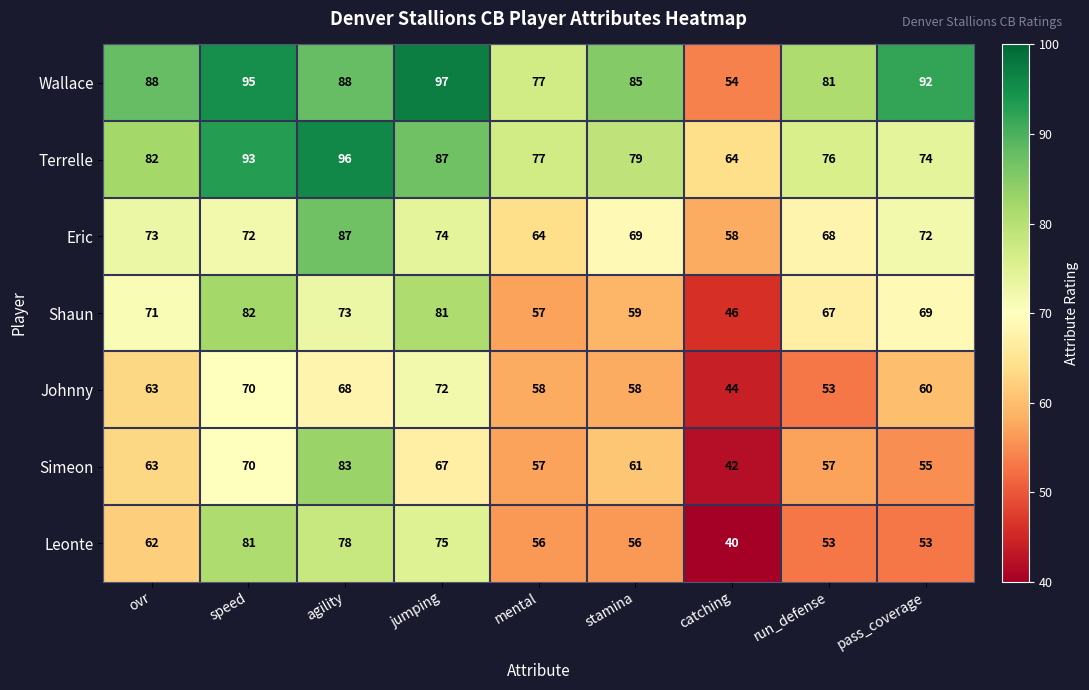

The Terrelle series shows 77 at mental. True or false?

True